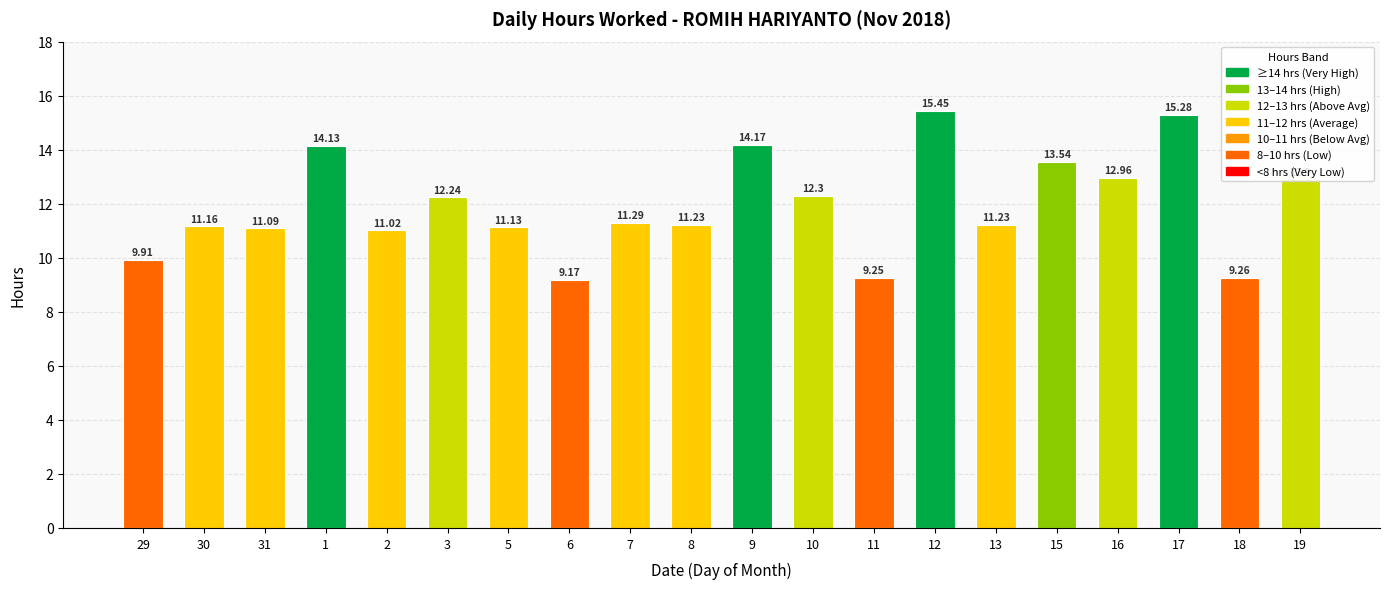

At which label does the data first exceed 11?

30